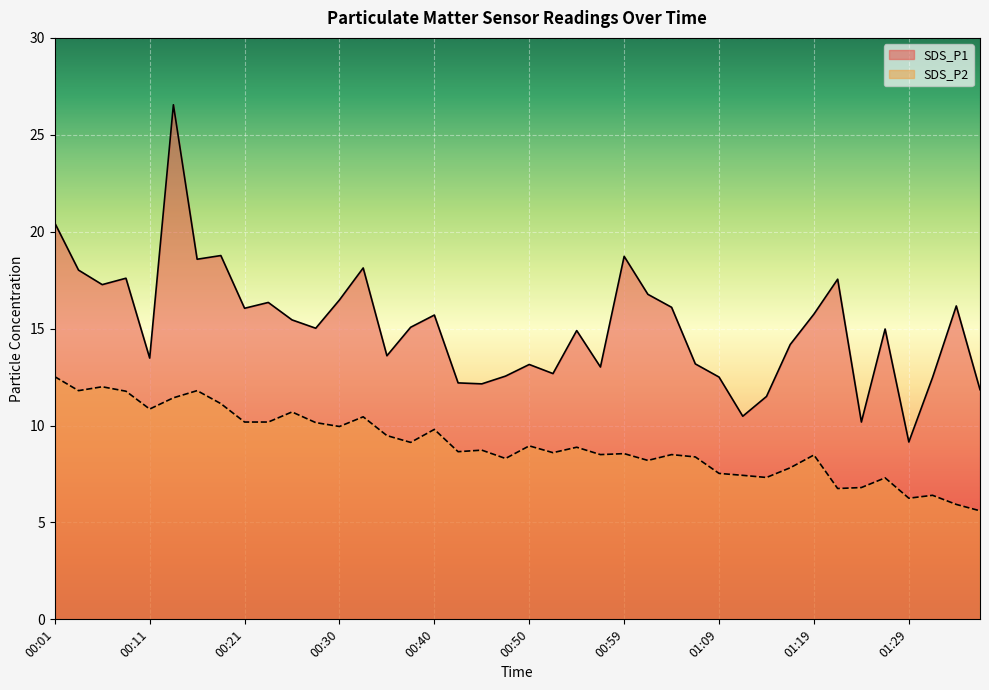

The value of SDS_P1 at 00:40 is 27.7. True or false?

False